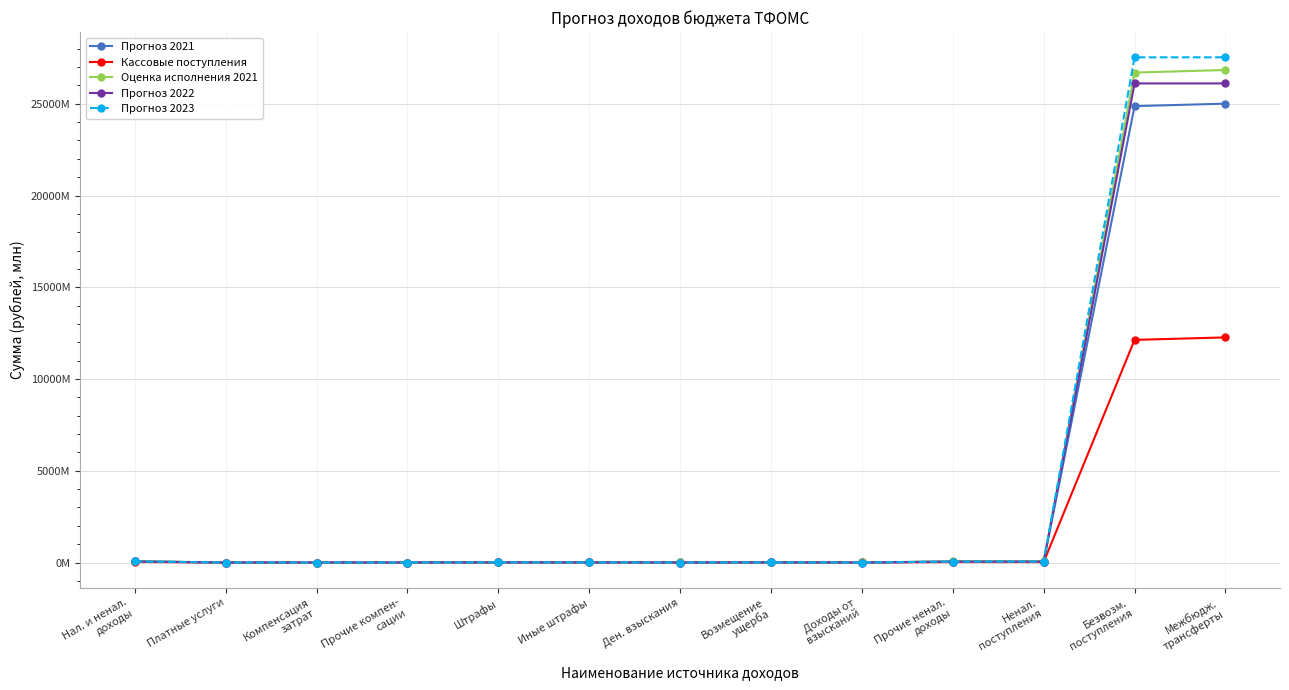

Does the chart have visible grid lines?

Yes